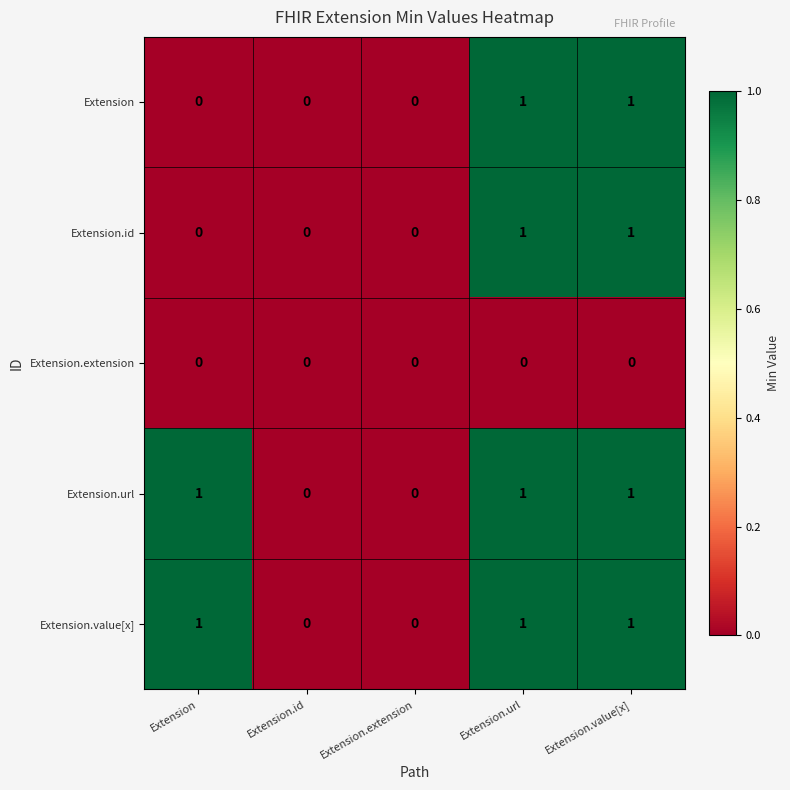

True or false: Extension.id has a value of -1 at Extension.

False